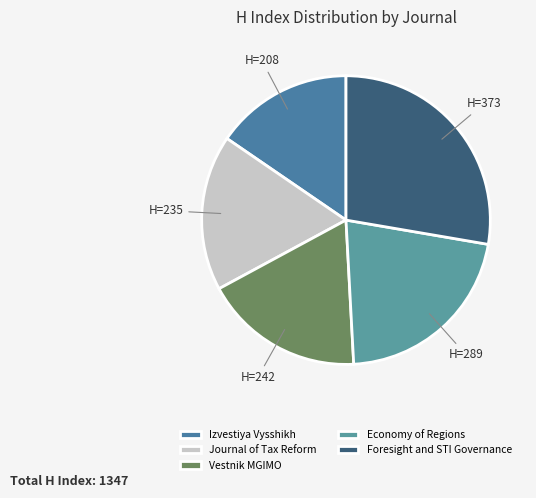

Count the number of slices in the pie.

5